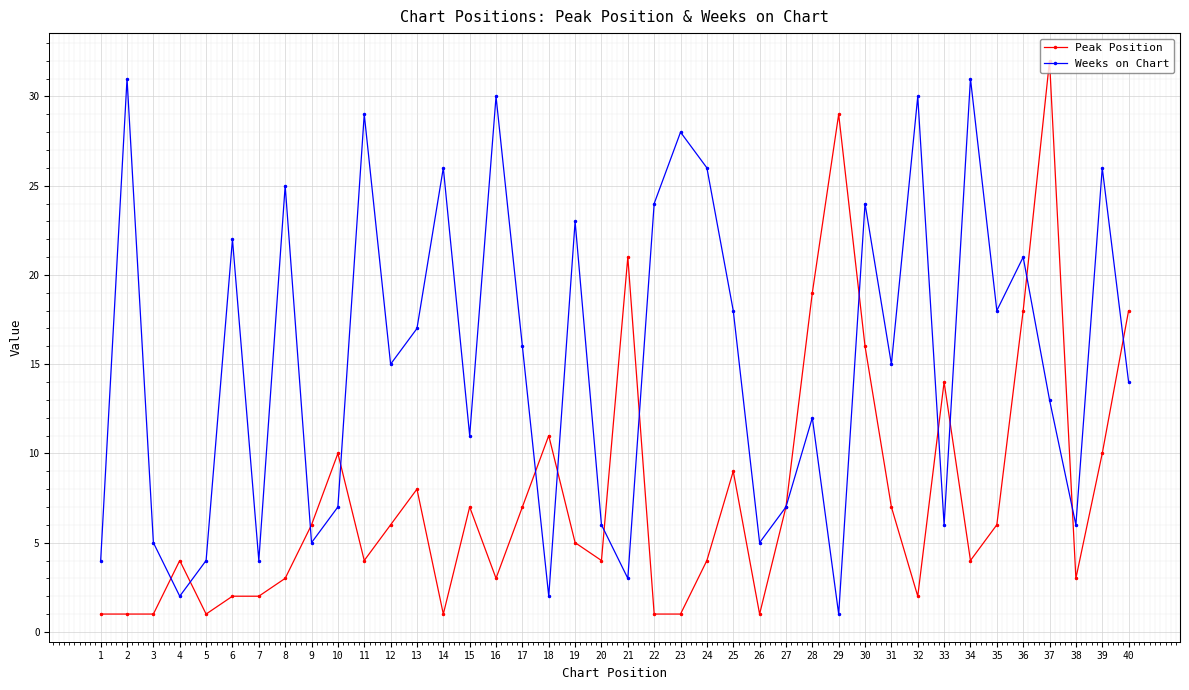

How many values in the Peak Position series are below 6?

20